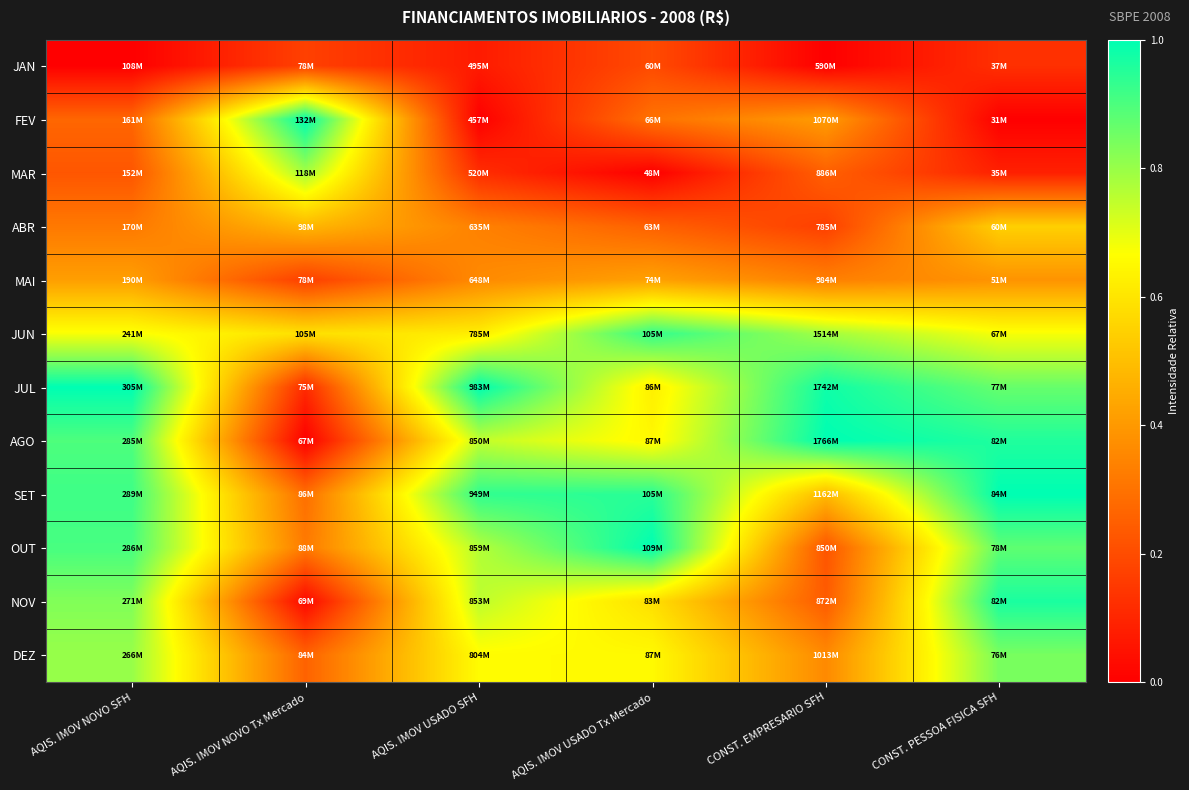

Reading left to right, what are all the values shown in this chart?

JAN: AQIS. IMOV NOVO SFH=0.0	AQIS. IMOV NOVO Tx Mercado=0.2	AQIS. IMOV USADO SFH=0.1	AQIS. IMOV USADO Tx Mercado=0.2	CONST. EMPRESARIO SFH=0.0	CONST. PESSOA FISICA SFH=0.1
FEV: AQIS. IMOV NOVO SFH=0.3	AQIS. IMOV NOVO Tx Mercado=1.0	AQIS. IMOV USADO SFH=0.0	AQIS. IMOV USADO Tx Mercado=0.3	CONST. EMPRESARIO SFH=0.4	CONST. PESSOA FISICA SFH=0.0
MAR: AQIS. IMOV NOVO SFH=0.2	AQIS. IMOV NOVO Tx Mercado=0.8	AQIS. IMOV USADO SFH=0.1	AQIS. IMOV USADO Tx Mercado=0.0	CONST. EMPRESARIO SFH=0.3	CONST. PESSOA FISICA SFH=0.1
ABR: AQIS. IMOV NOVO SFH=0.3	AQIS. IMOV NOVO Tx Mercado=0.5	AQIS. IMOV USADO SFH=0.3	AQIS. IMOV USADO Tx Mercado=0.3	CONST. EMPRESARIO SFH=0.2	CONST. PESSOA FISICA SFH=0.5
MAI: AQIS. IMOV NOVO SFH=0.4	AQIS. IMOV NOVO Tx Mercado=0.2	AQIS. IMOV USADO SFH=0.4	AQIS. IMOV USADO Tx Mercado=0.4	CONST. EMPRESARIO SFH=0.3	CONST. PESSOA FISICA SFH=0.4
JUN: AQIS. IMOV NOVO SFH=0.7	AQIS. IMOV NOVO Tx Mercado=0.6	AQIS. IMOV USADO SFH=0.6	AQIS. IMOV USADO Tx Mercado=0.9	CONST. EMPRESARIO SFH=0.8	CONST. PESSOA FISICA SFH=0.7
JUL: AQIS. IMOV NOVO SFH=1.0	AQIS. IMOV NOVO Tx Mercado=0.1	AQIS. IMOV USADO SFH=1.0	AQIS. IMOV USADO Tx Mercado=0.6	CONST. EMPRESARIO SFH=1.0	CONST. PESSOA FISICA SFH=0.9
AGO: AQIS. IMOV NOVO SFH=0.9	AQIS. IMOV NOVO Tx Mercado=0.0	AQIS. IMOV USADO SFH=0.7	AQIS. IMOV USADO Tx Mercado=0.6	CONST. EMPRESARIO SFH=1.0	CONST. PESSOA FISICA SFH=1.0
SET: AQIS. IMOV NOVO SFH=0.9	AQIS. IMOV NOVO Tx Mercado=0.3	AQIS. IMOV USADO SFH=0.9	AQIS. IMOV USADO Tx Mercado=0.9	CONST. EMPRESARIO SFH=0.5	CONST. PESSOA FISICA SFH=1.0
OUT: AQIS. IMOV NOVO SFH=0.9	AQIS. IMOV NOVO Tx Mercado=0.3	AQIS. IMOV USADO SFH=0.8	AQIS. IMOV USADO Tx Mercado=1.0	CONST. EMPRESARIO SFH=0.2	CONST. PESSOA FISICA SFH=0.9
NOV: AQIS. IMOV NOVO SFH=0.8	AQIS. IMOV NOVO Tx Mercado=0.0	AQIS. IMOV USADO SFH=0.8	AQIS. IMOV USADO Tx Mercado=0.6	CONST. EMPRESARIO SFH=0.2	CONST. PESSOA FISICA SFH=1.0
DEZ: AQIS. IMOV NOVO SFH=0.8	AQIS. IMOV NOVO Tx Mercado=0.3	AQIS. IMOV USADO SFH=0.7	AQIS. IMOV USADO Tx Mercado=0.7	CONST. EMPRESARIO SFH=0.4	CONST. PESSOA FISICA SFH=0.8